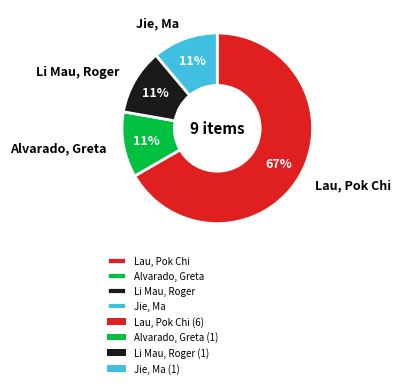

How many segments does this pie chart have?

4